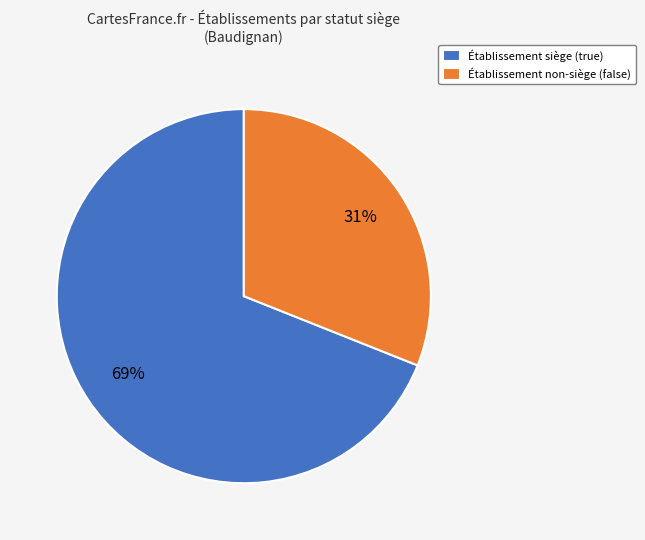

Which slice is the largest?

Établissement siège (true)